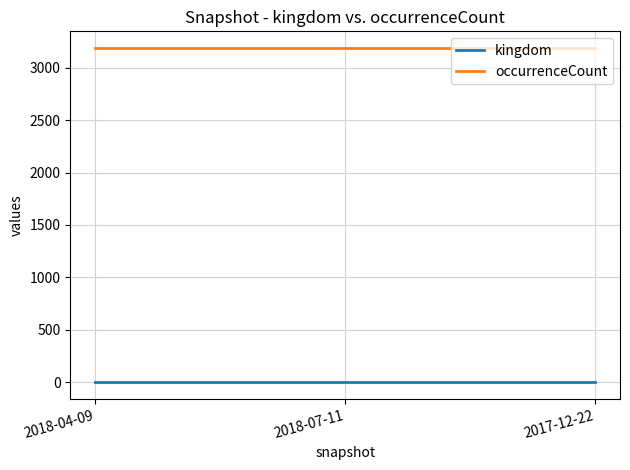

What is the maximum value shown in the chart?

3188